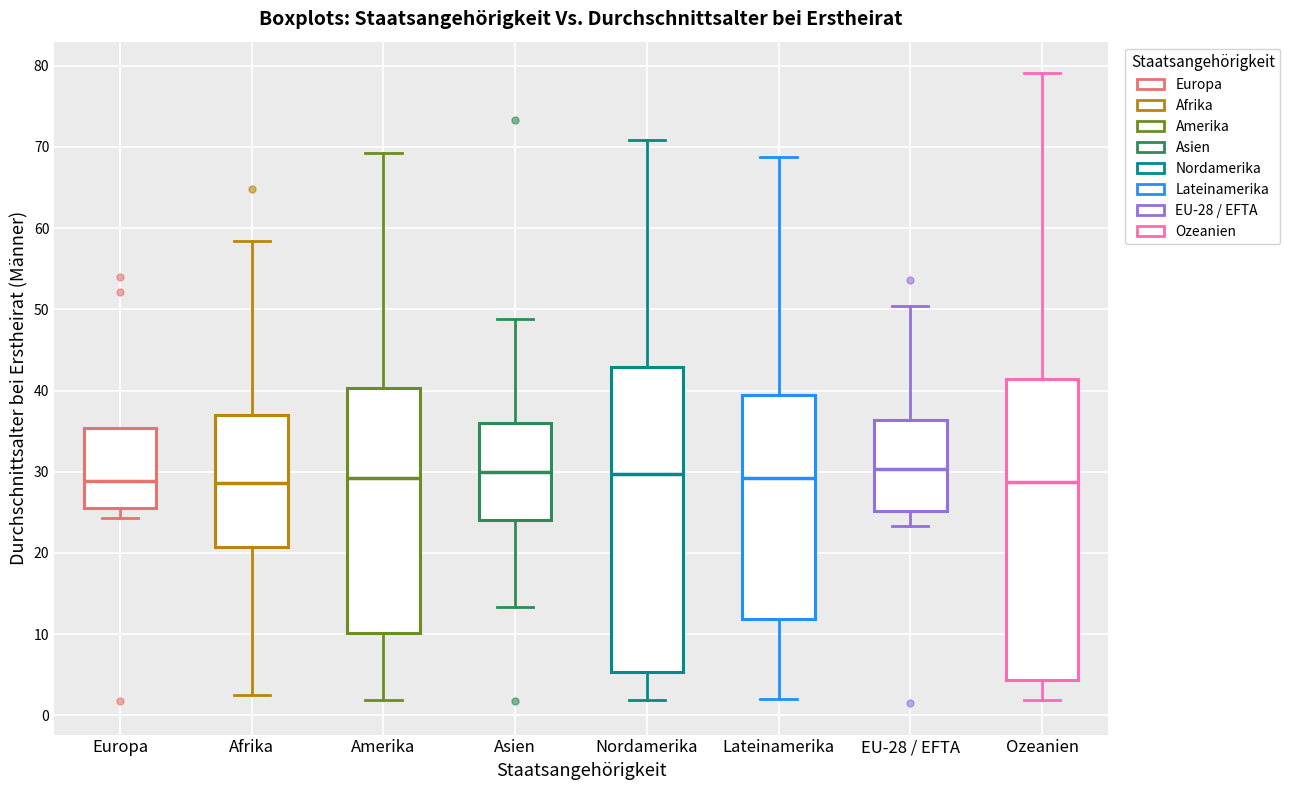

Where is the upper edge of the box for Amerika on the y-axis? The values are not printed on the chart, so give them approximately, as read against the axis.

40